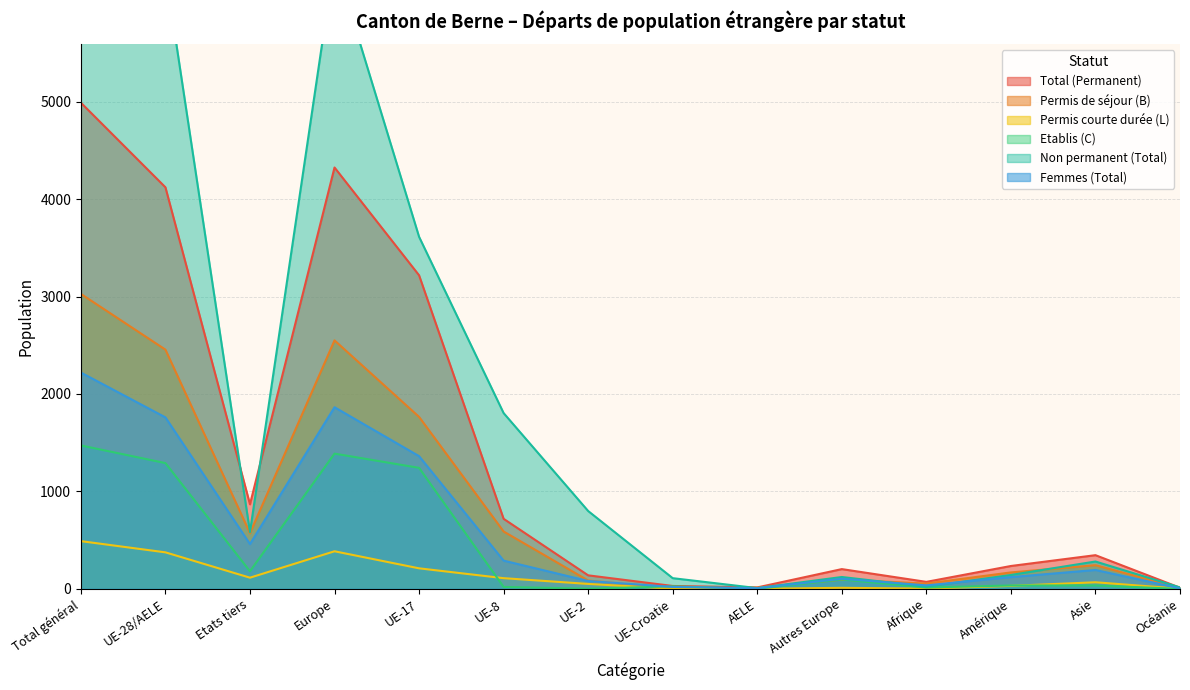

How many series are shown in this chart?

6